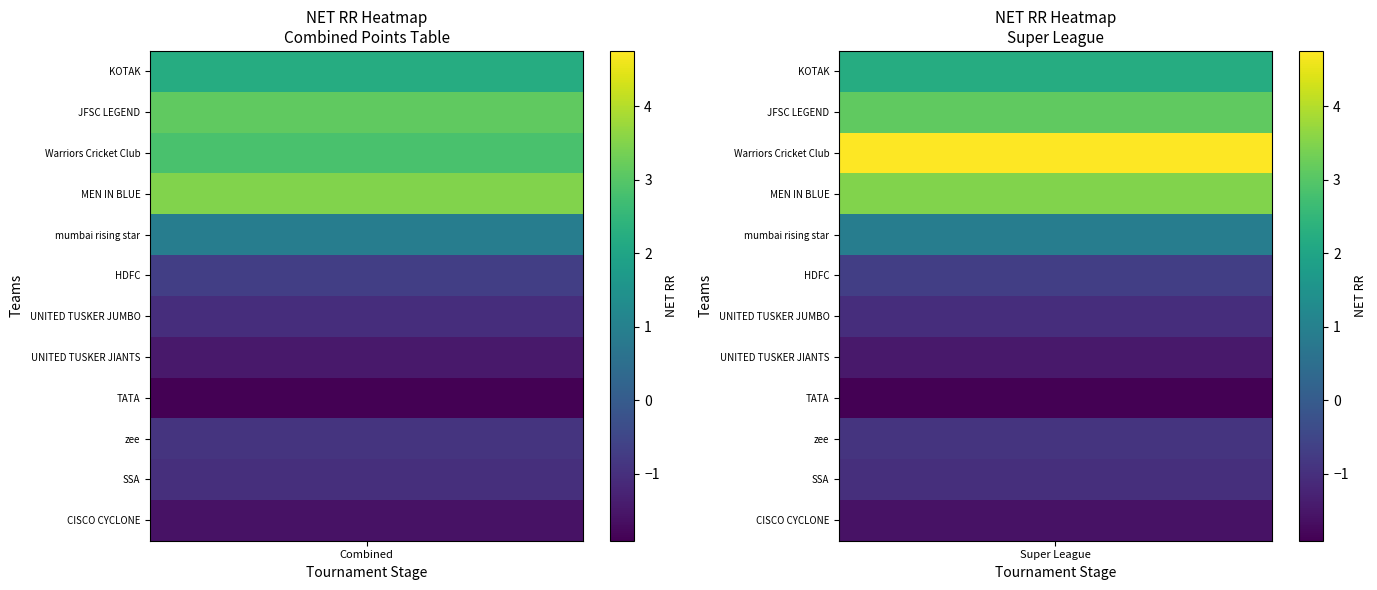

Between 1 and 0, which is larger?

1